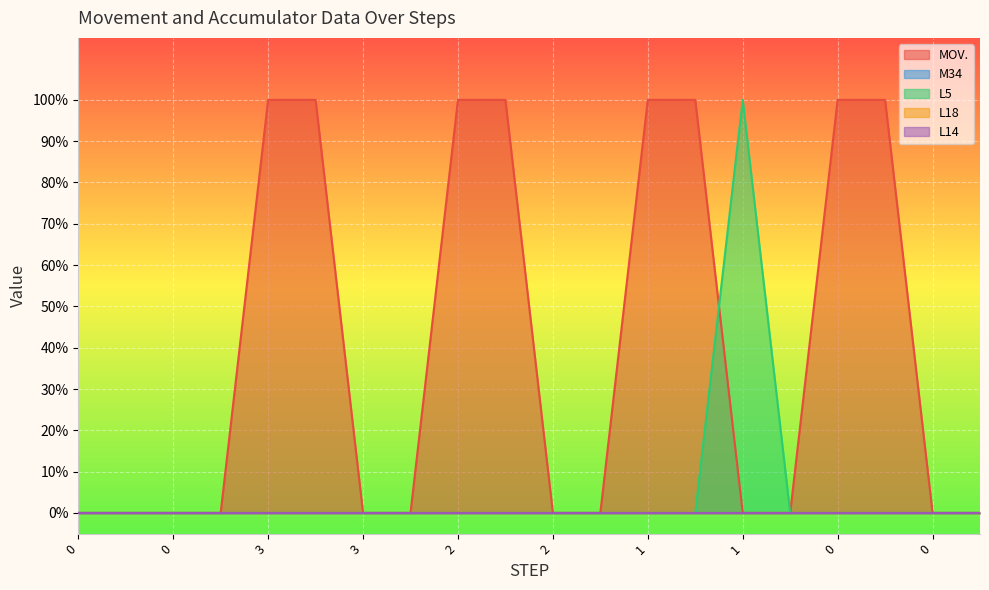

True or false: M34 and L5 cross at least once.

False